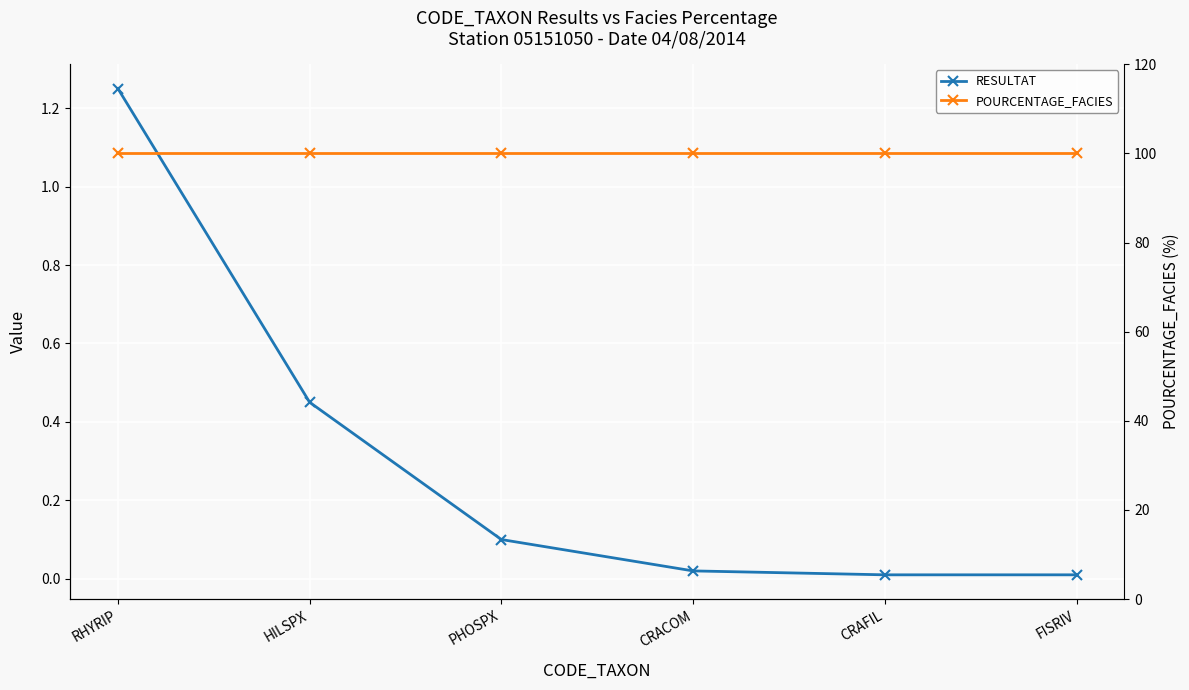

Which series has the widest spread of values?

RESULTAT